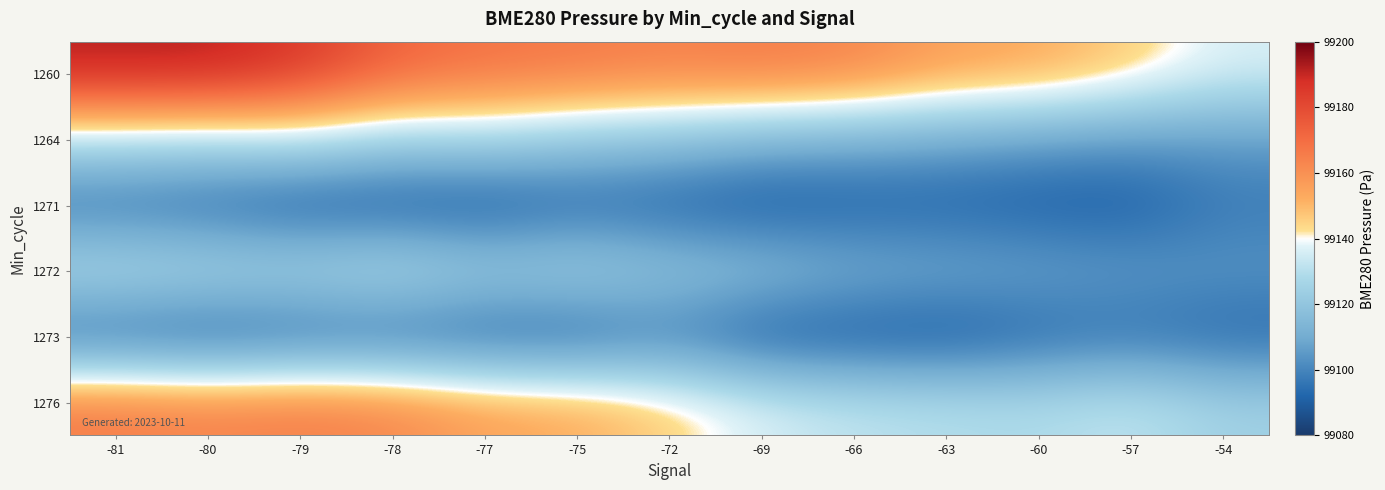

Reading left to right, what are all the values shown in this chart?

1260: -81=99192.7	-80=99192.8	-79=99186.1	-78=99173.0	-77=99168.5	-75=99167.0	-72=99164.4	-69=99166.4	-66=99163.7	-63=99155.8	-60=99153.7	-57=99146.2	-54=99136.5
1264: -81=99130.4	-80=99129.1	-79=99132.9	-78=99125.0	-77=99127.3	-75=99121.2	-72=99118.7	-69=99112.8	-66=99111.0	-63=99108.8	-60=99106.2	-57=99104.5	-54=99105.2
1271: -81=99094.2	-80=99091.8	-79=99087.3	-78=99087.4	-77=99086.6	-75=99091.5	-72=99090.0	-69=99087.5	-66=99090.2	-63=99090.8	-60=99089.4	-57=99089.2	-54=99097.0
1272: -81=99132.2	-80=99130.4	-79=99129.1	-78=99132.9	-77=99125.0	-75=99127.3	-72=99121.2	-69=99118.7	-66=99112.8	-63=99111.0	-60=99108.8	-57=99106.2	-54=99104.5
1273: -81=99090.0	-80=99087.5	-79=99090.2	-78=99090.8	-77=99089.4	-75=99089.2	-72=99097.0	-69=99087.3	-66=99087.4	-63=99086.6	-60=99091.5	-57=99094.2	-54=99091.8
1276: -81=99167.0	-80=99164.4	-79=99166.4	-78=99163.7	-77=99155.8	-75=99153.7	-72=99146.2	-69=99136.5	-66=99132.2	-63=99130.4	-60=99129.1	-57=99132.9	-54=99125.0